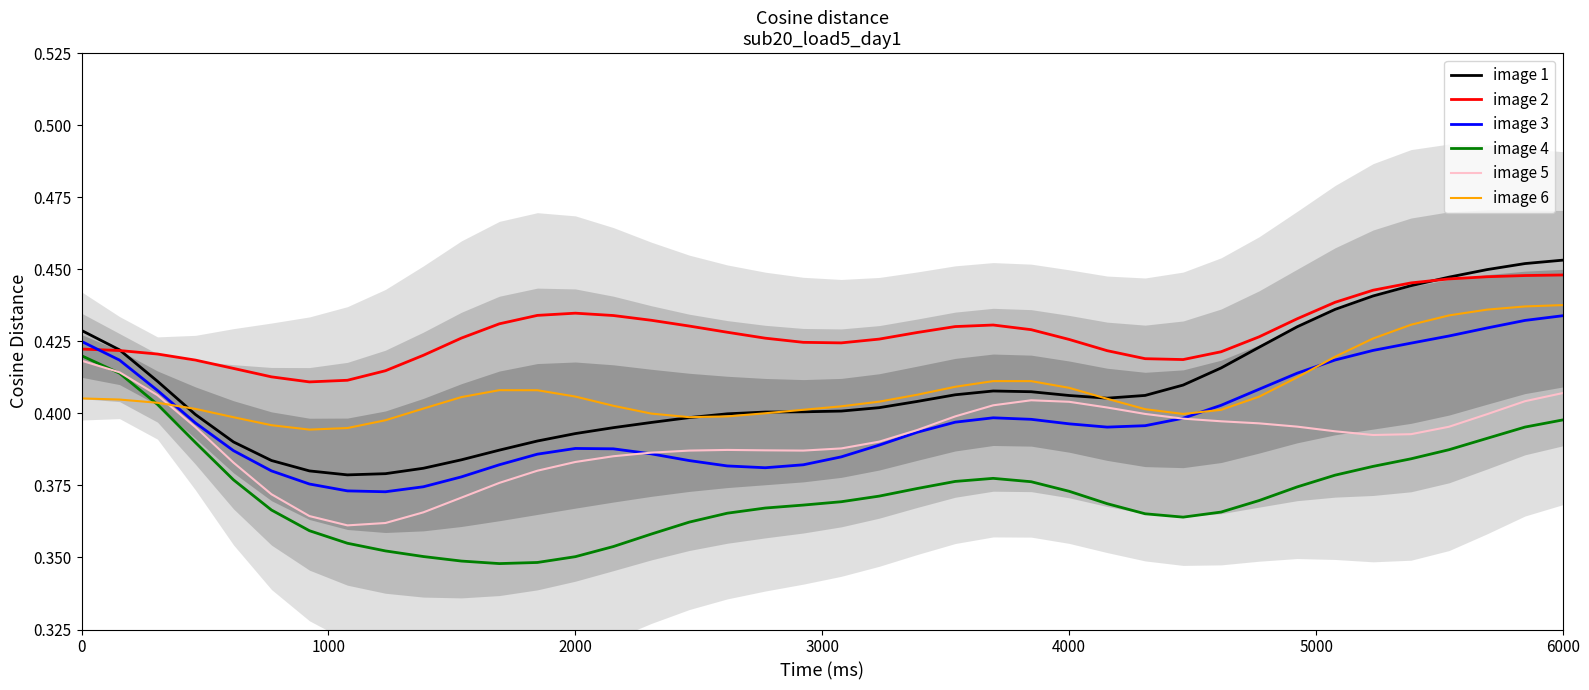

True or false: image 4 and image 3 cross at least once.

False